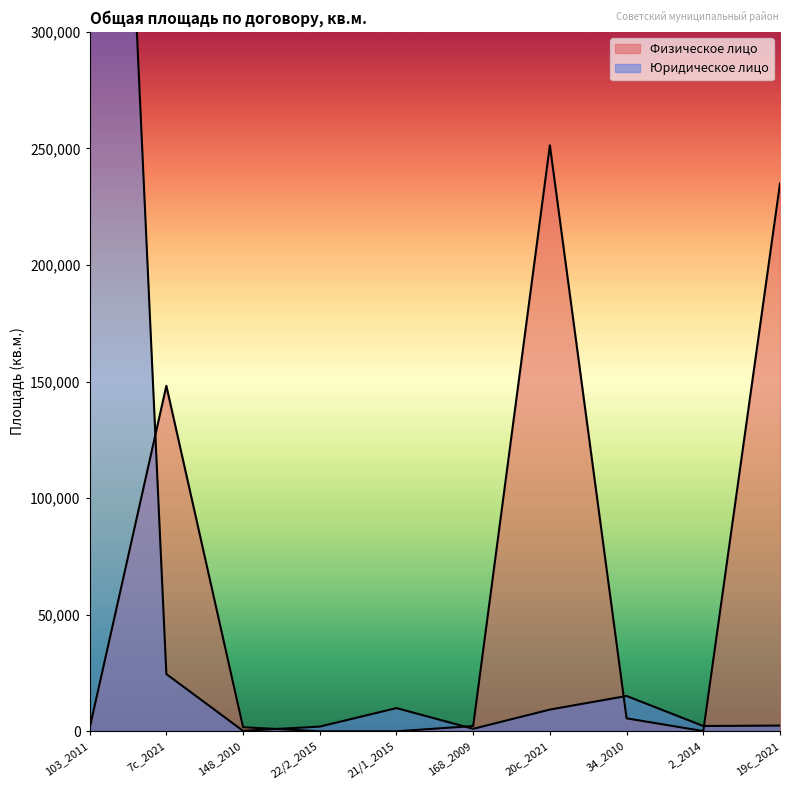

The value of Юридическое лицо at 22/2_2015 is 2065.0. True or false?

True